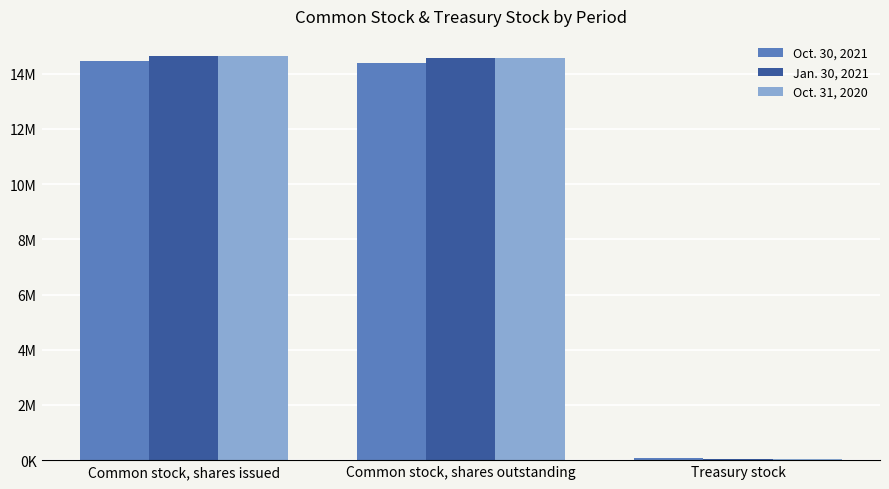

Are the bars horizontal?

No